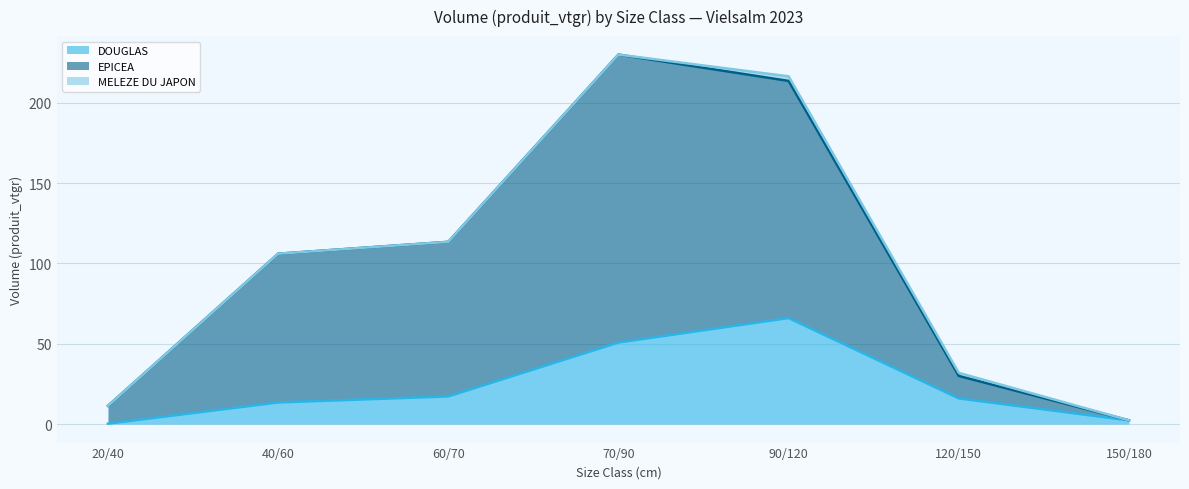

True or false: MELEZE DU JAPON and DOUGLAS intersect in this chart.

False